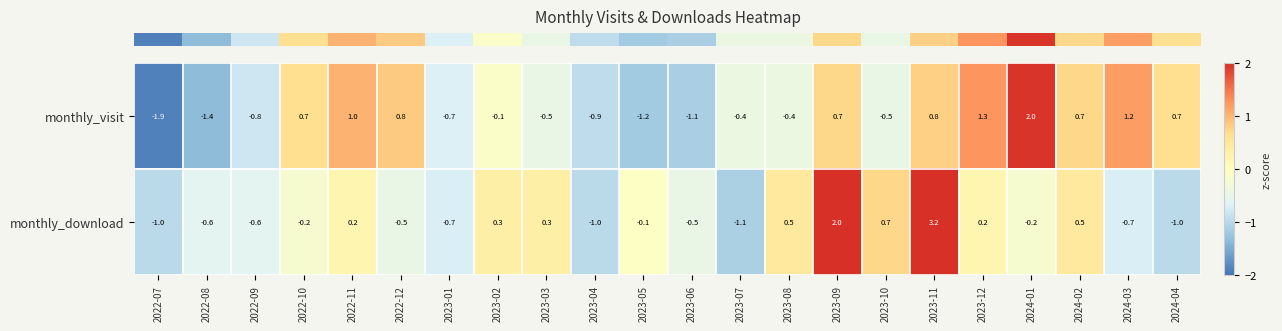

What is the greatest value displayed?

3.2